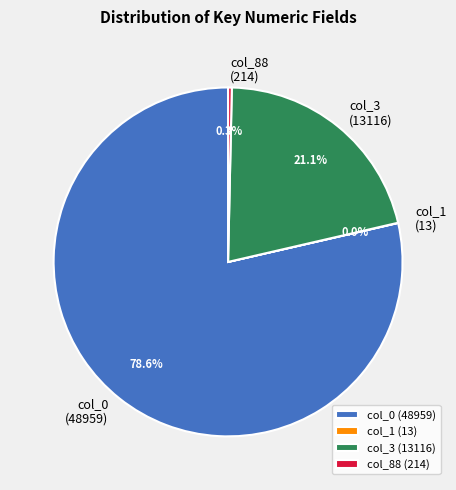

Which category has the biggest portion of the pie?

col_0 (48959)